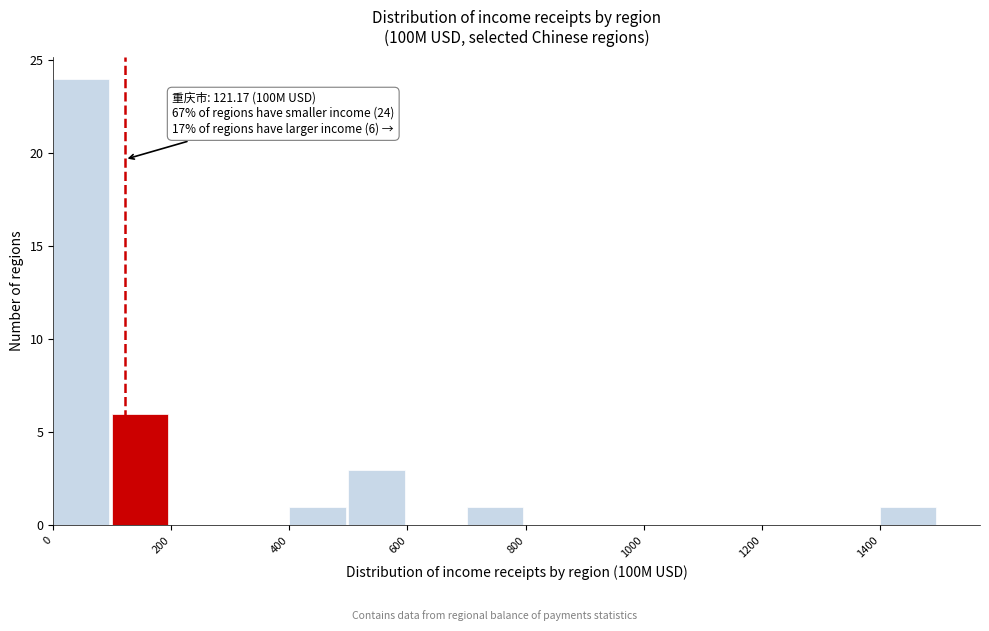

Over which range of the x-axis is the bar tallest?

0 to 100